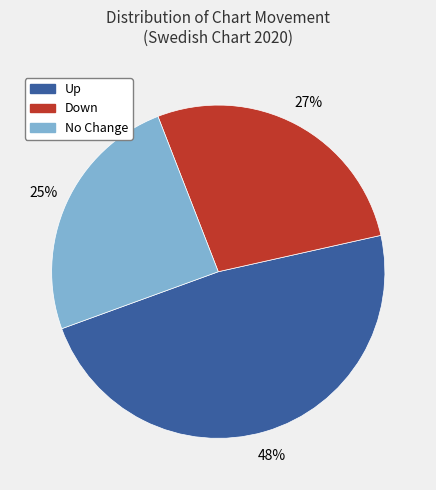

To the nearest percent, what is the average slice percentage?

33%